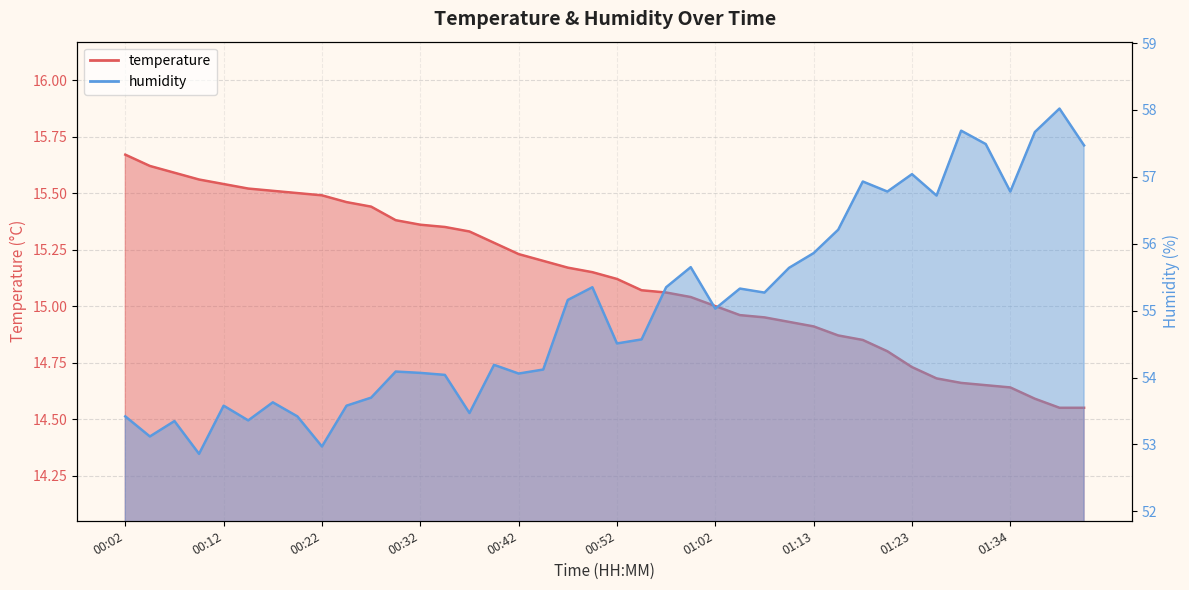

True or false: temperature has more than 0 interior local peaks.

False